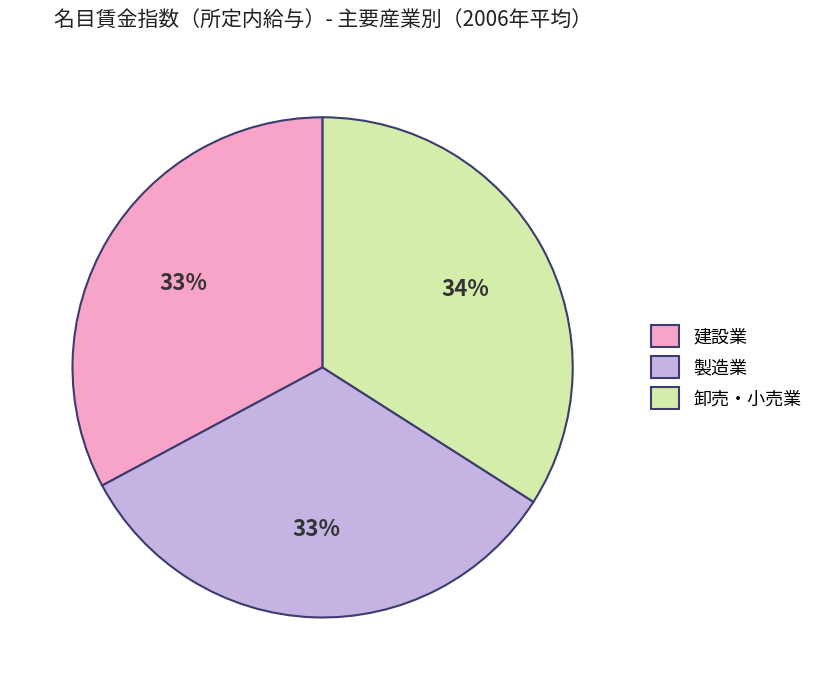

Which slice is the largest?

卸売・小売業